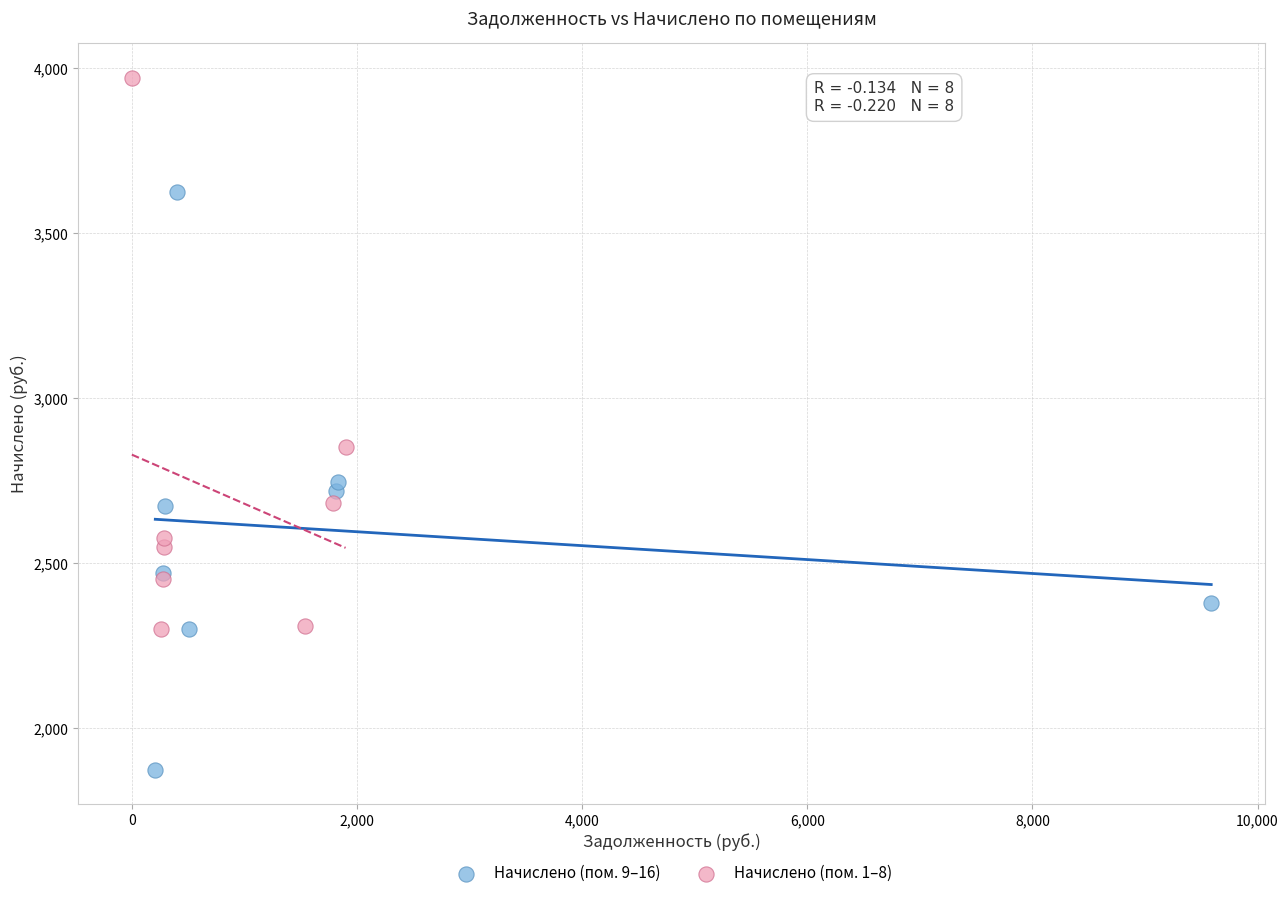

Which series contains the highest Y value?

Начислено (пом. 1–8)